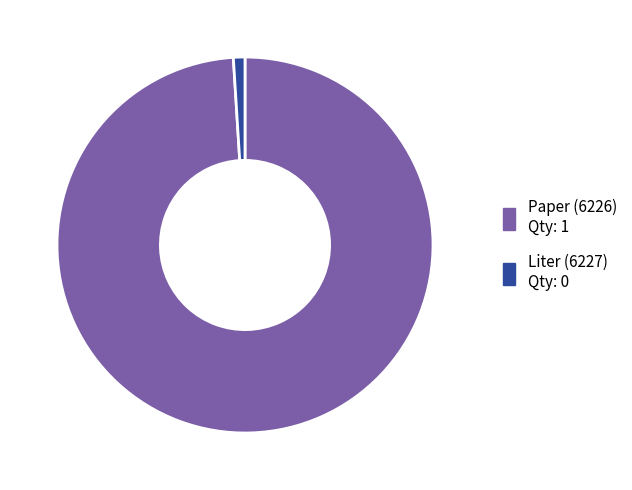

Rank the categories by value from lowest to highest.

Liter (6227), Paper (6226)